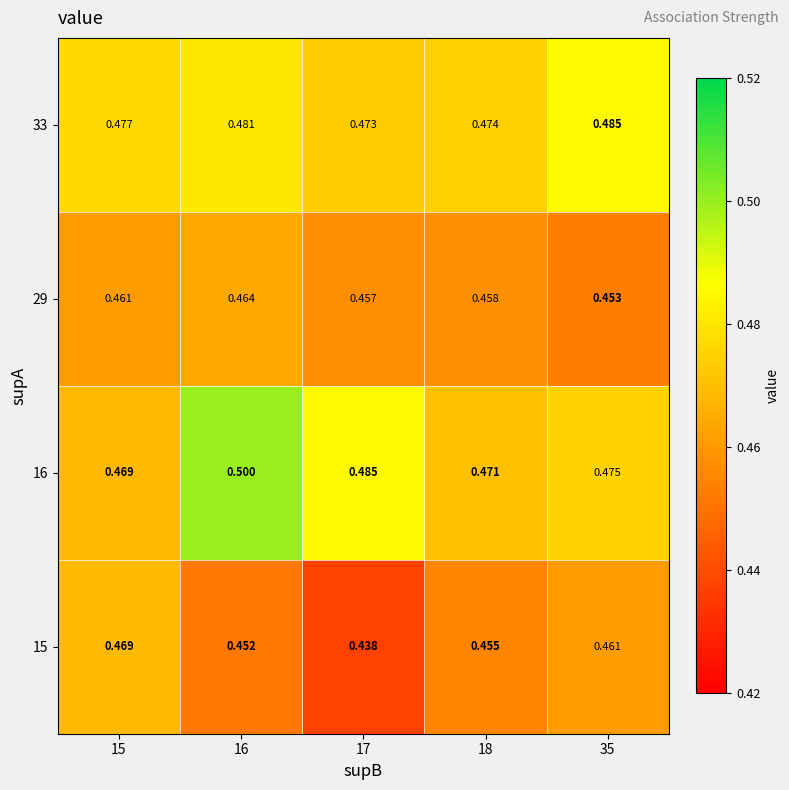

Is the value of 33 at 35 greater than the value of 16 at 35?

Yes